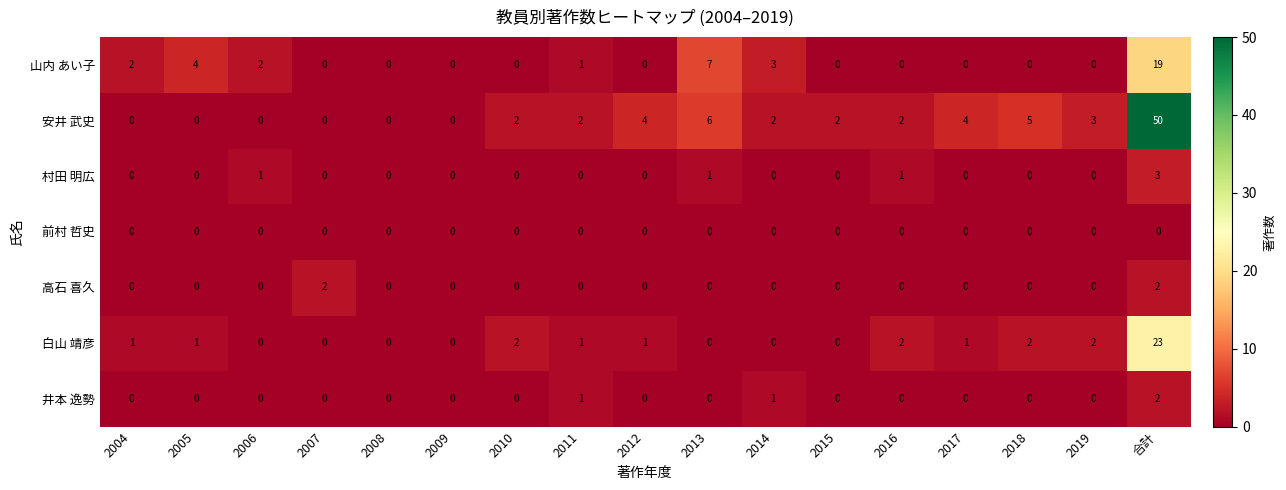

Which series has the widest spread of values?

安井 武史